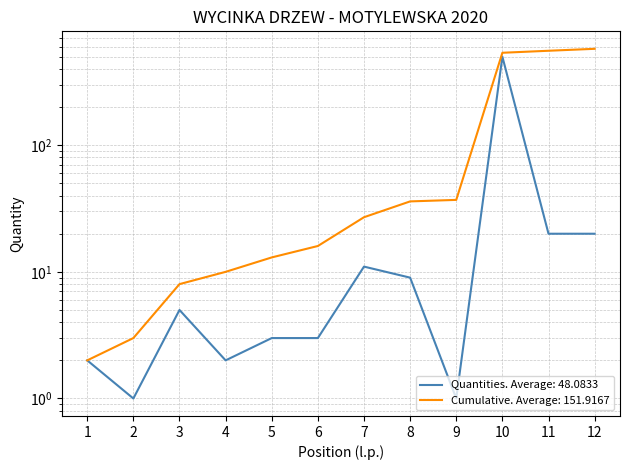

What is the value of the Tree counts (quantities) point at the 8th from the left?

9